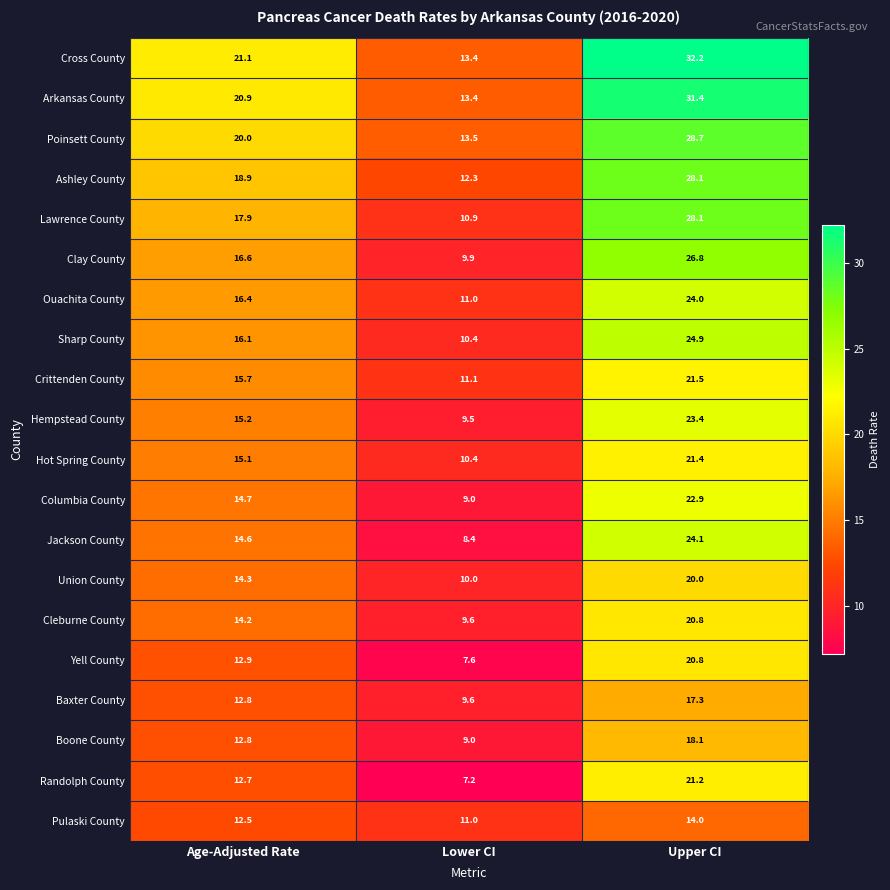

The value of Cross County at Age-Adjusted Rate is 6.4. True or false?

False